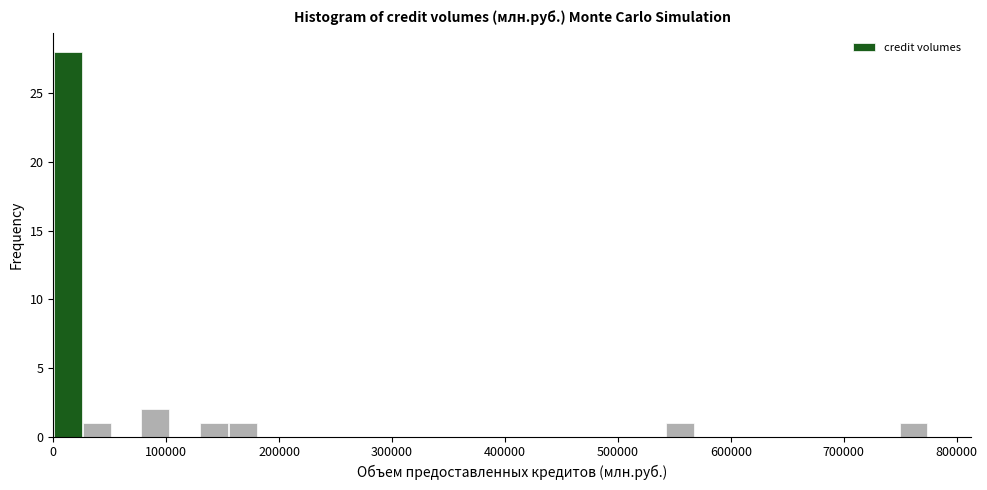

Read against the x-axis, roughly where is the centre of the tallest bar?

10000